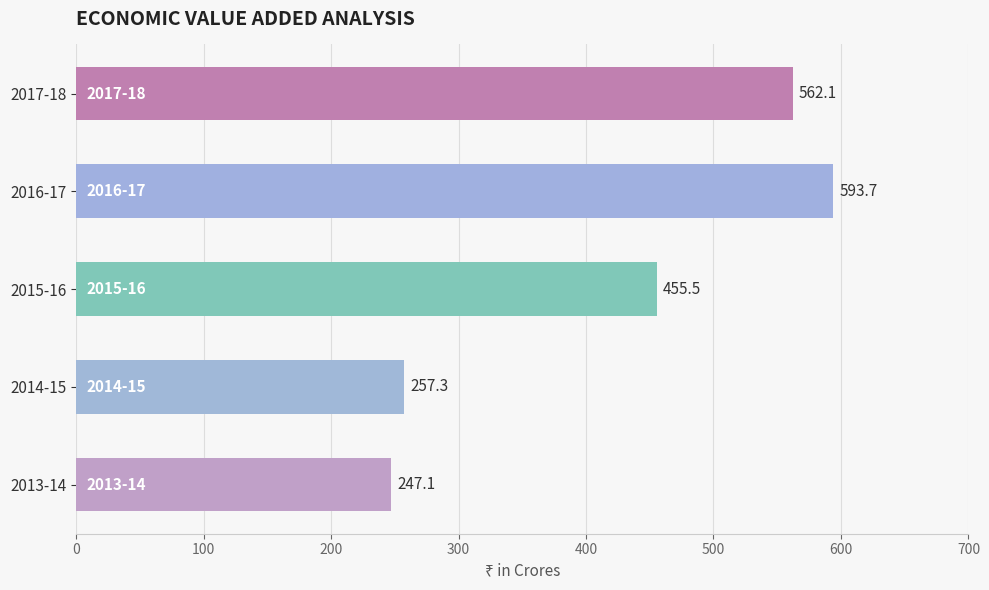

Which category has the highest value across all series?

2016-17